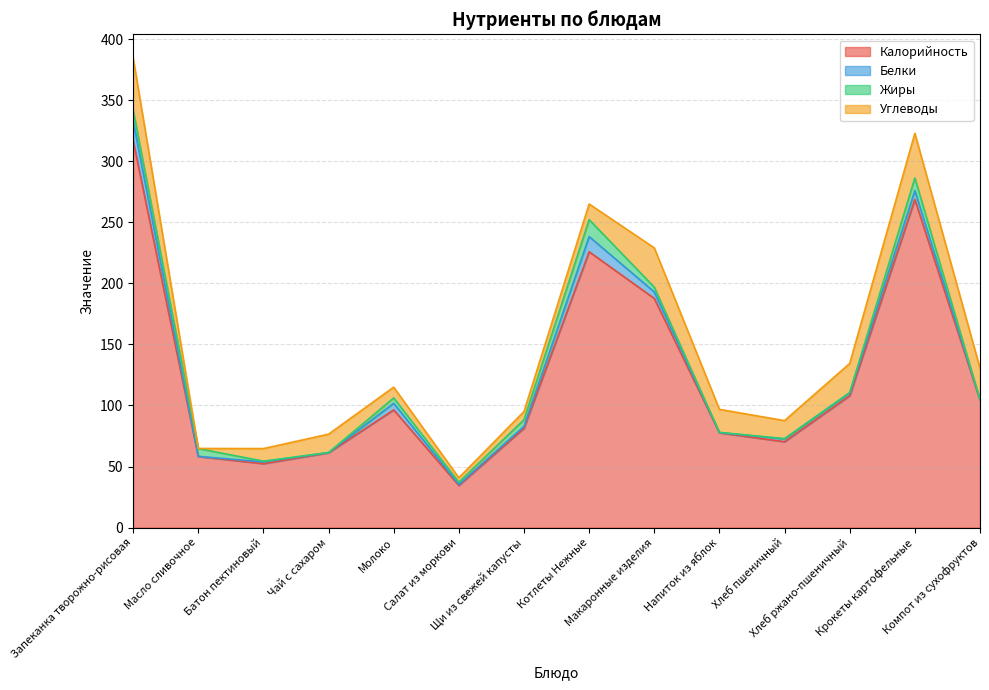

What is the average value of the Белки series?

4.0